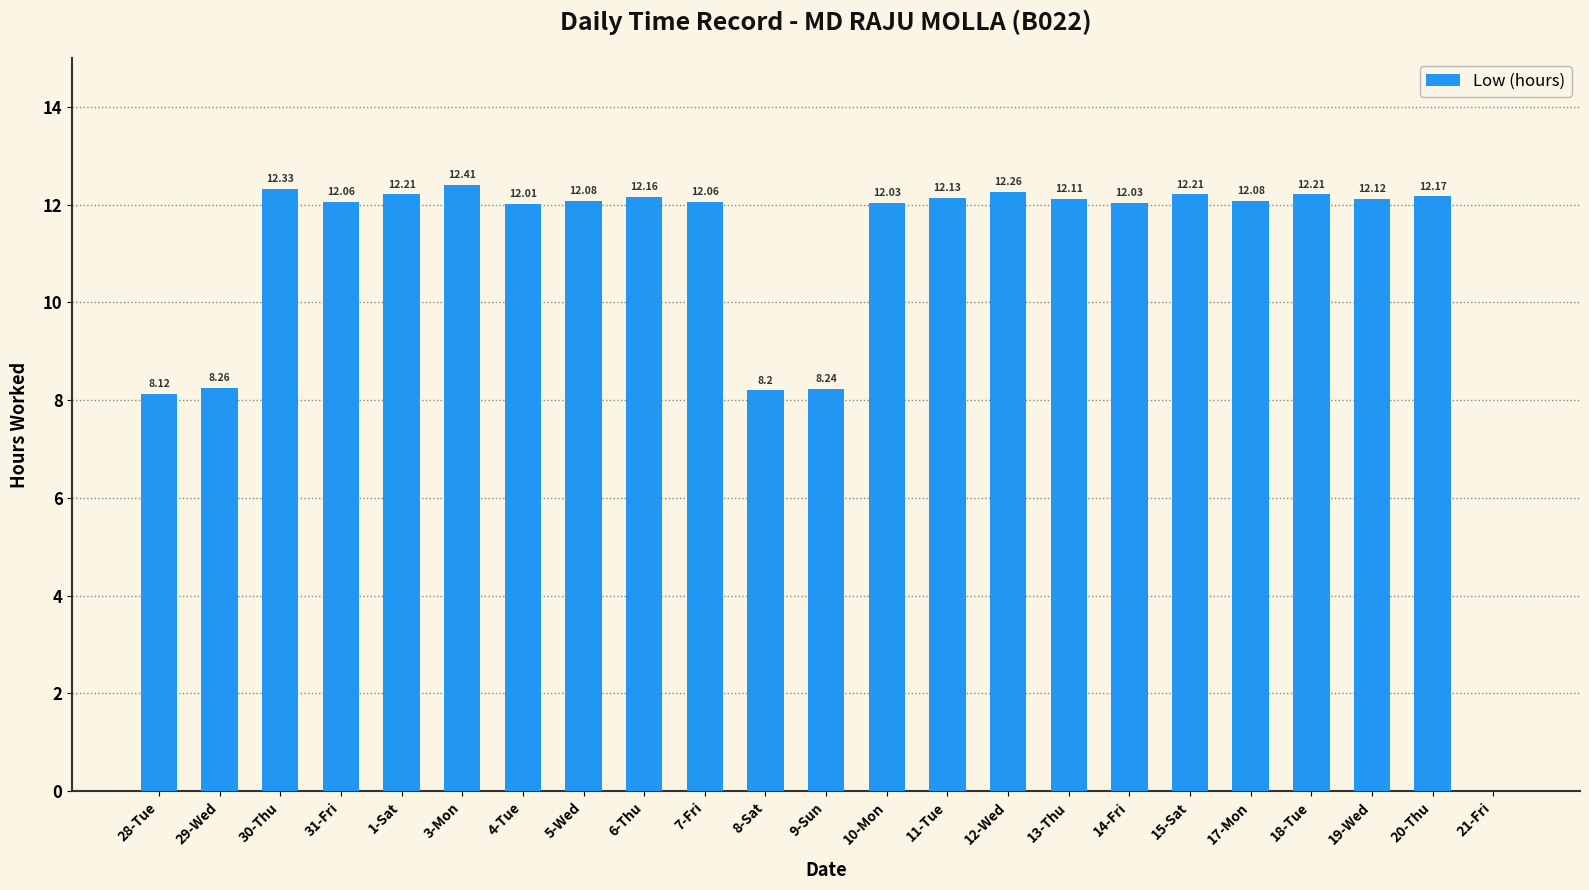

What is the sum of the values at 8-Sat and 17-Mon?

20.3